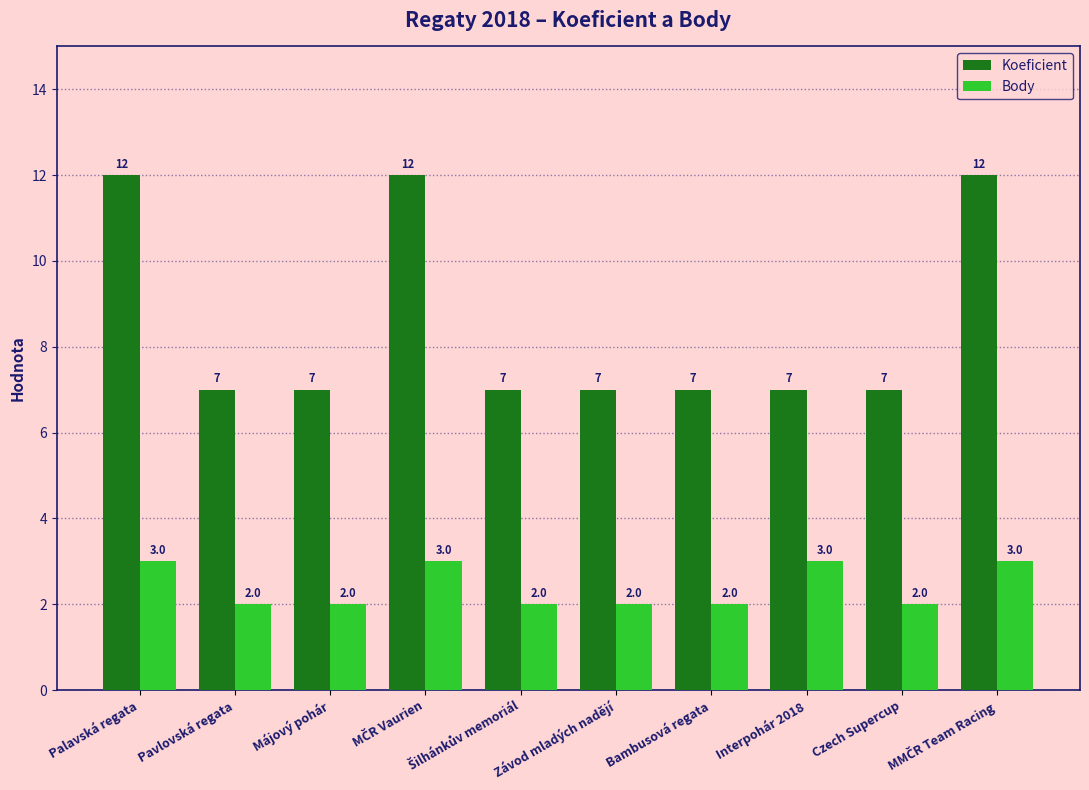

Rank the series by their maximum value, from highest to lowest.

Koeficient, Body